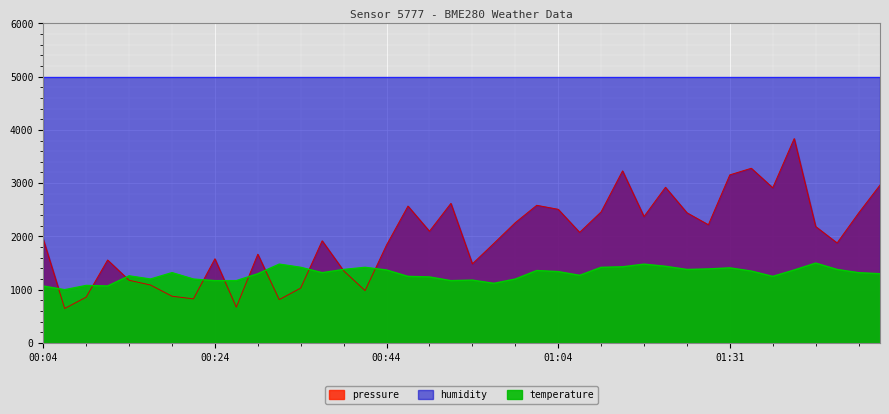

What is the value of the pressure point at the 10th from the left?

672.0